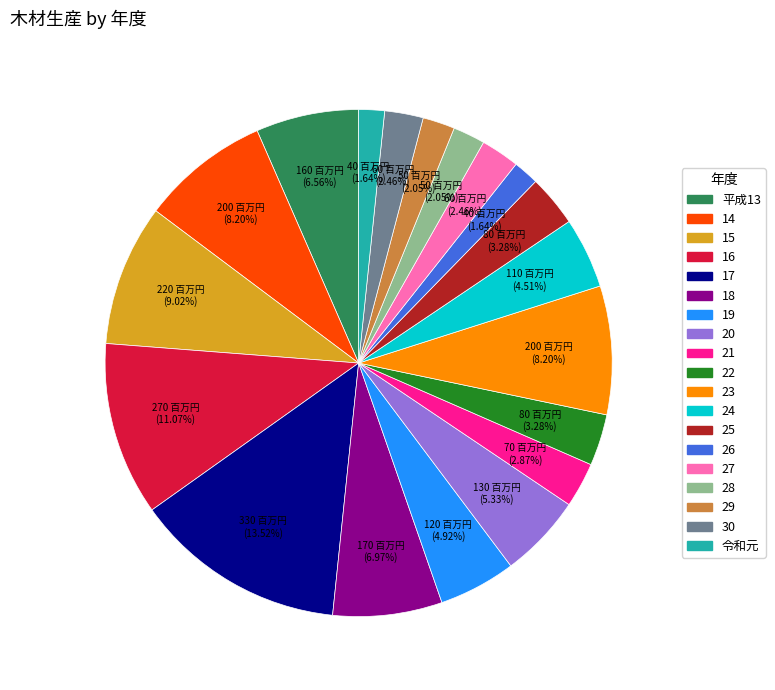

To the nearest percent, what is the average slice percentage?

5%